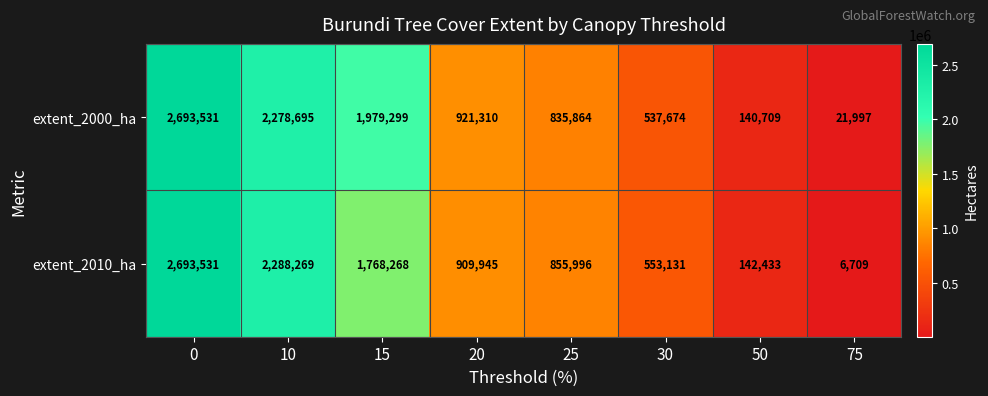

What is the total value across all series at 0?

5387062